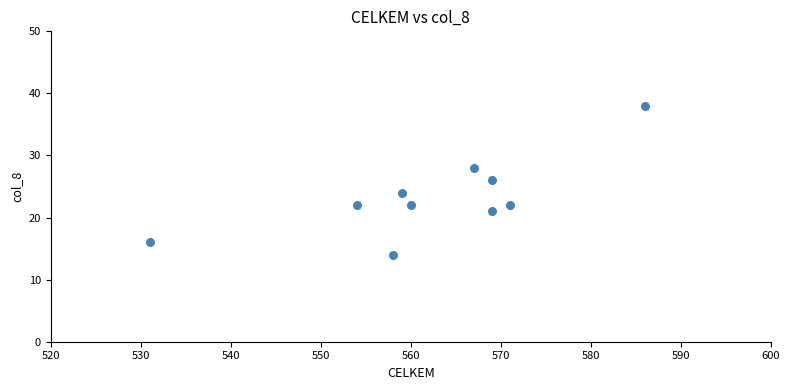

What is the average X value?

562